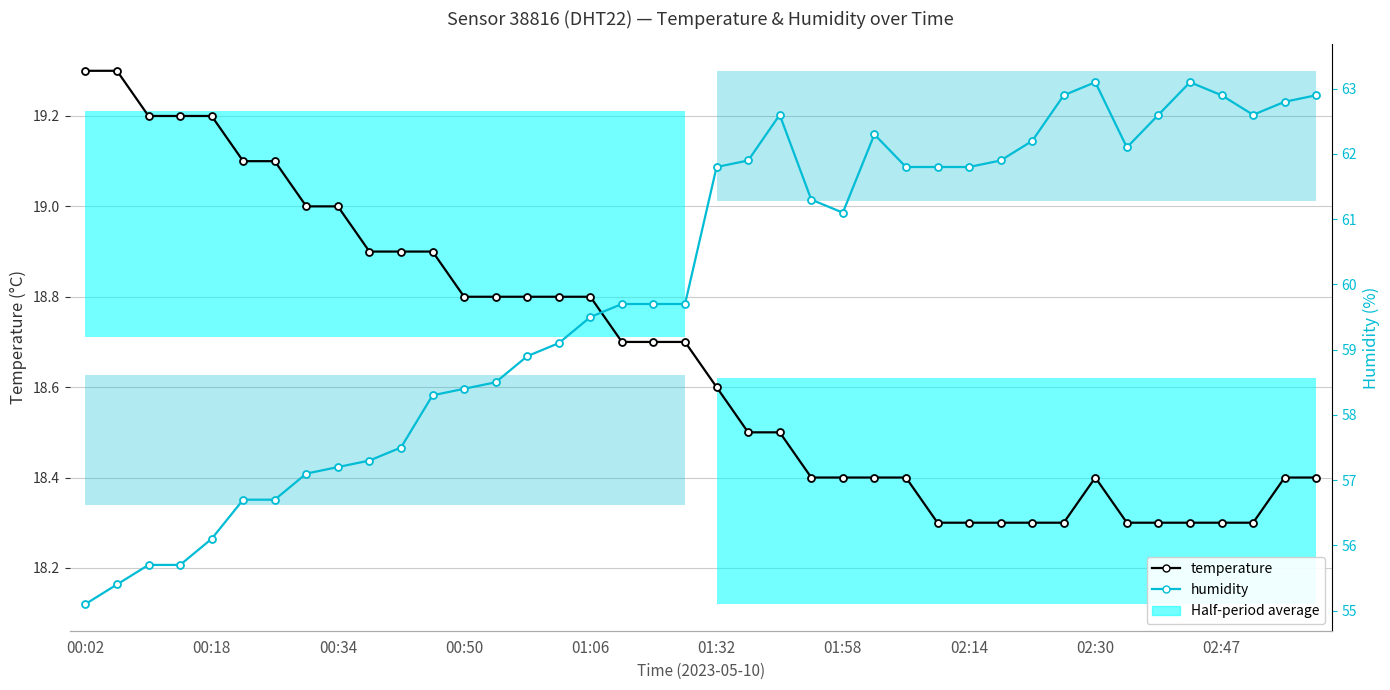

How many data points in humidity are above 61?

20